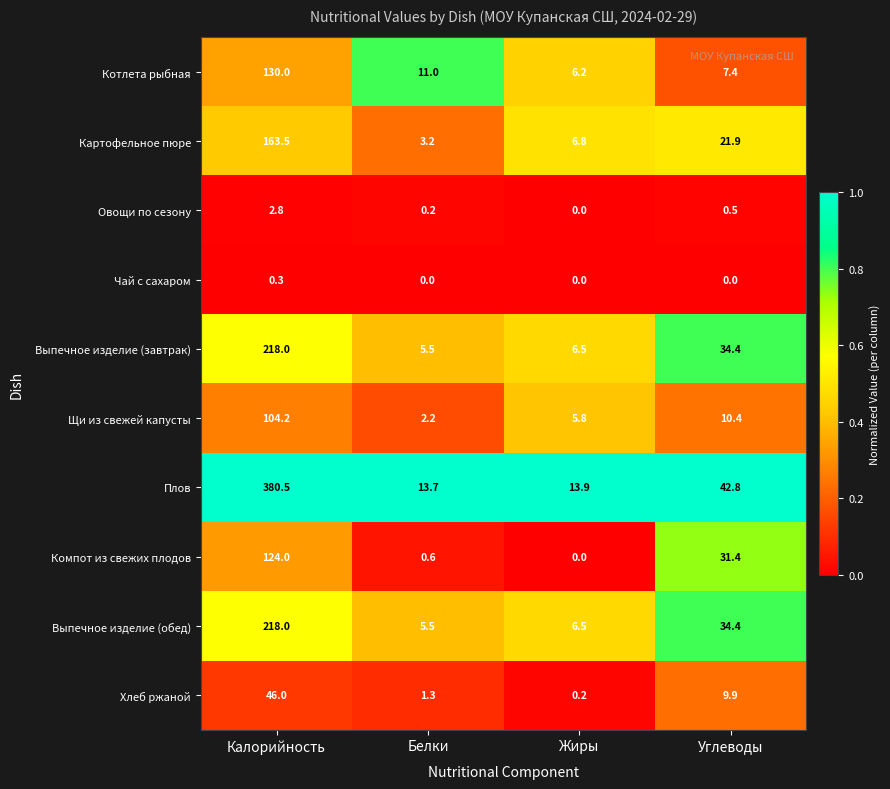

The value of Плов at Калорийность is 380.5. True or false?

True